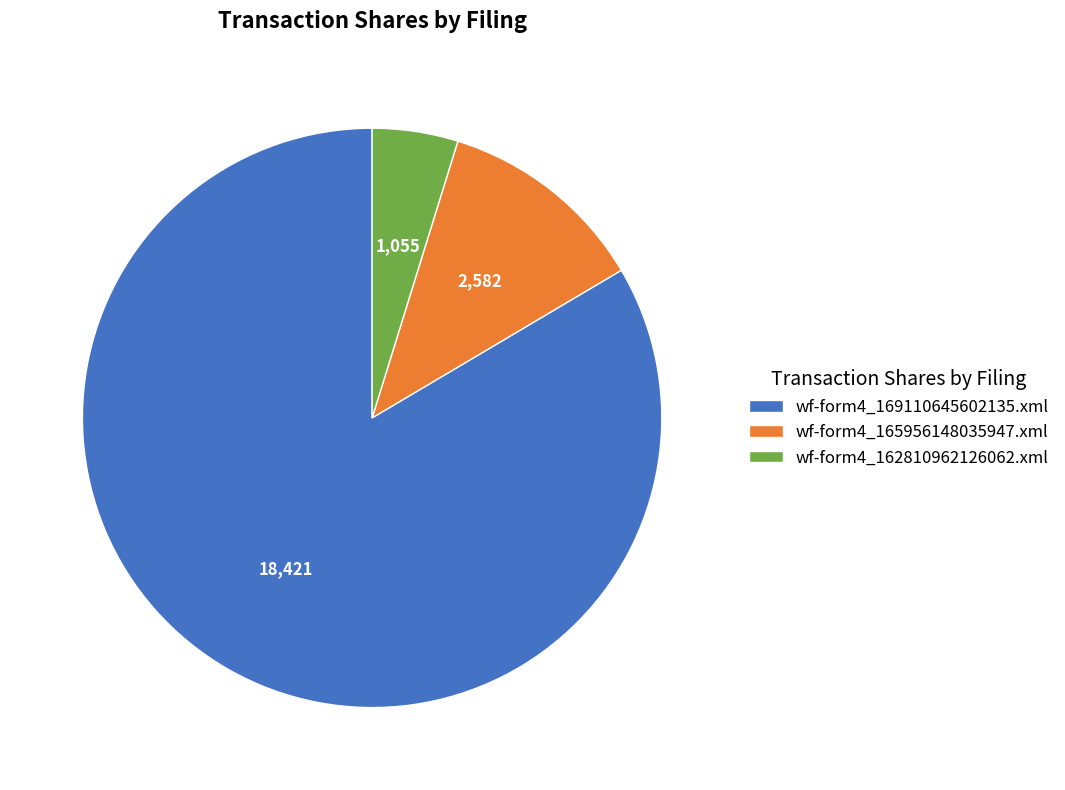

The wf-form4_165956148035947.xml slice represents 12% of the pie. True or false?

True